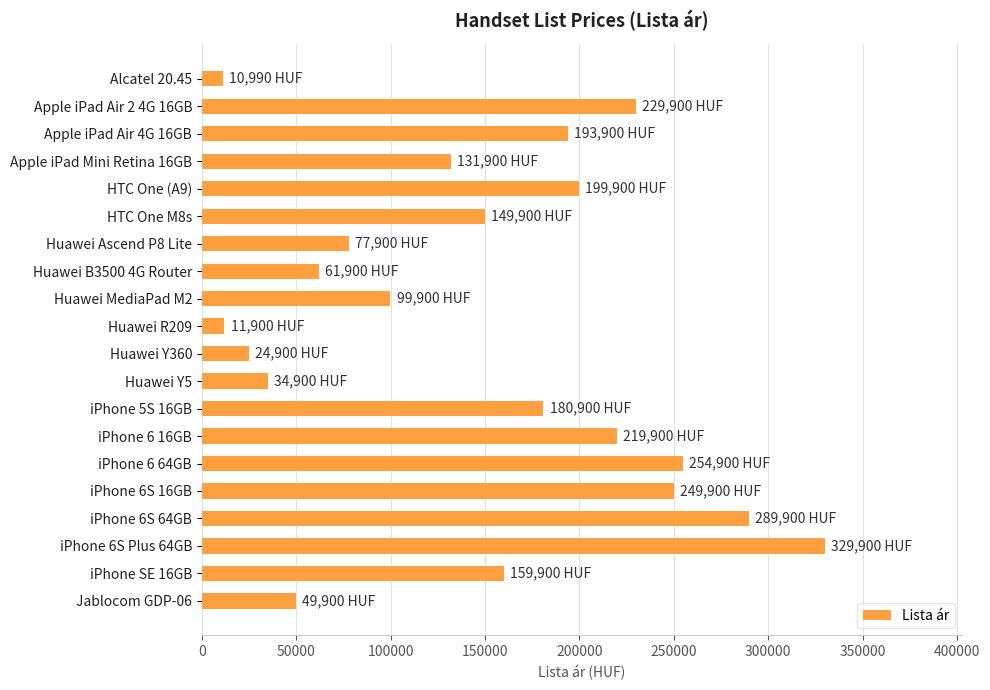

The value at Apple iPad Air 4G 16GB is 193900. True or false?

True